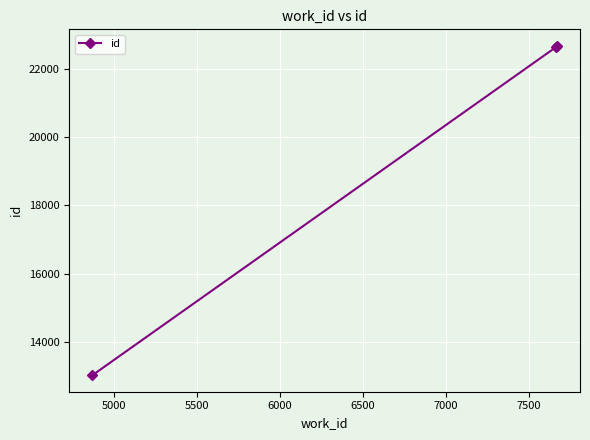

What is the greatest value displayed?

22676